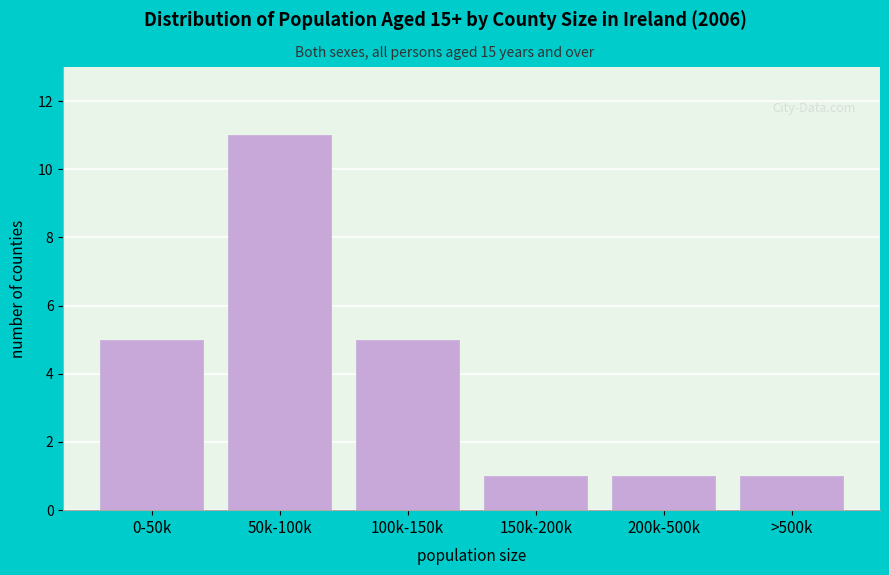

Reading left to right, extract all data points from this chart.

5	11	5	1	1	1